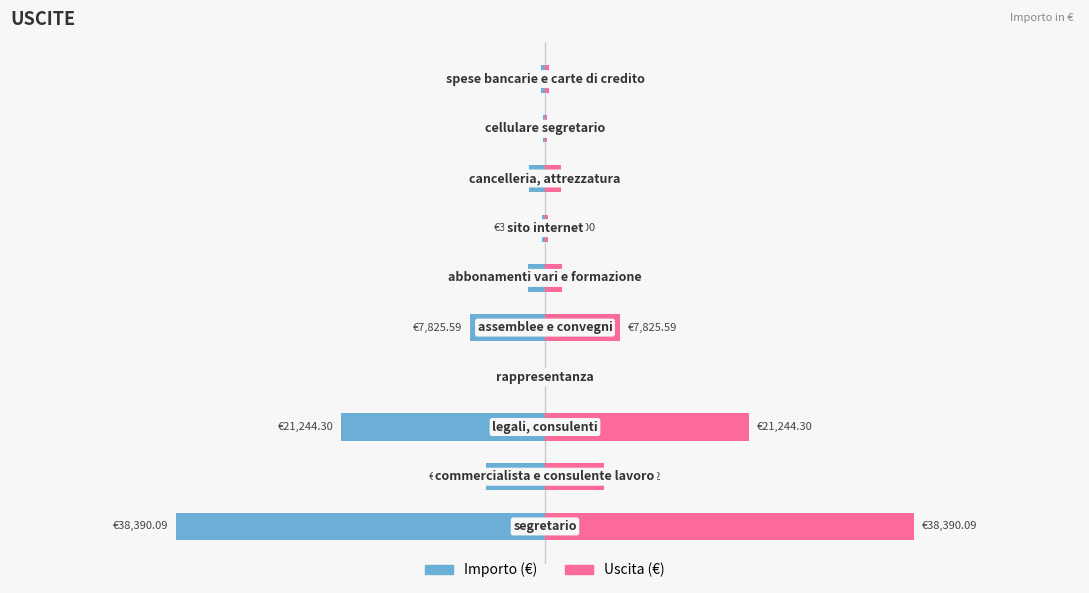

Is the value of Importo (€) at 20000 greater than the value of Uscita (€) at 0?

No